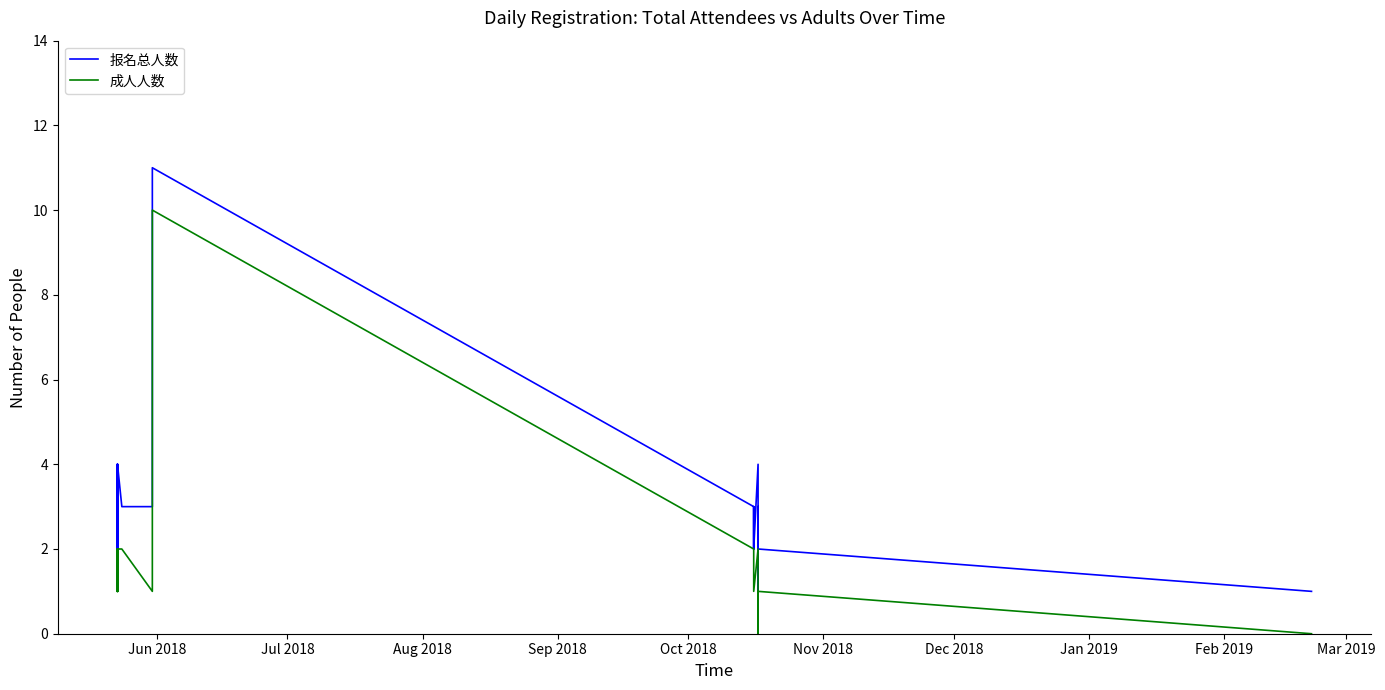

What is the difference between the second highest and minimum values in the 报名总人数 series?

3